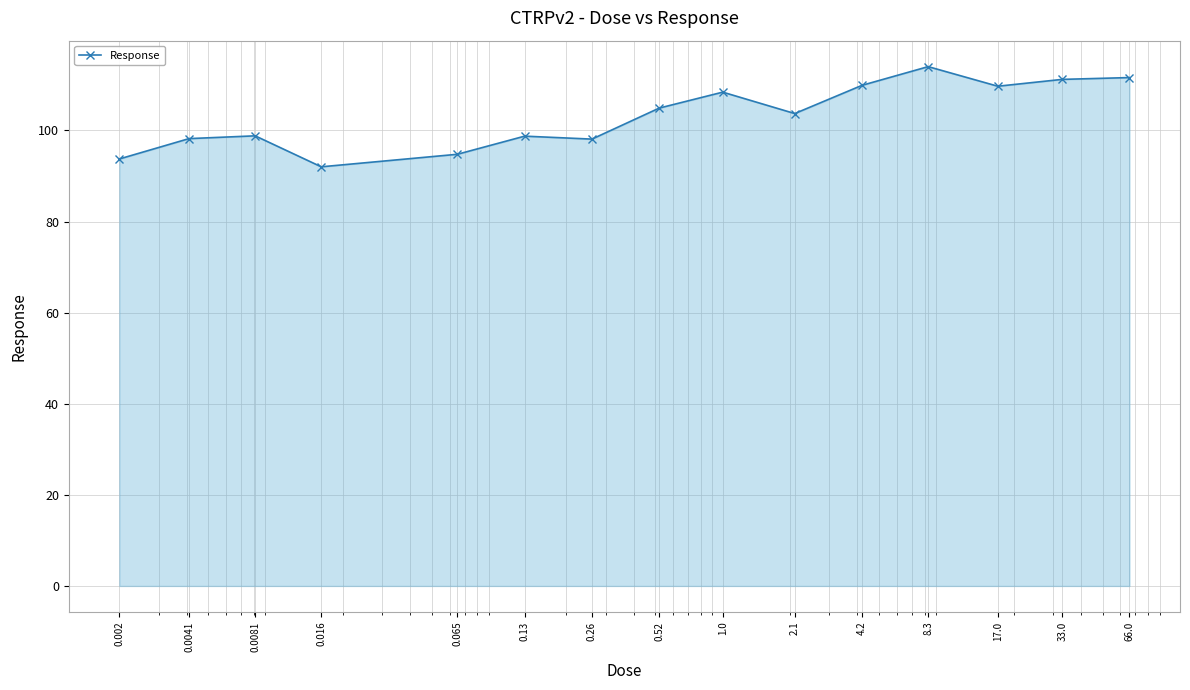

What is the difference between the second highest and second lowest values?

17.9